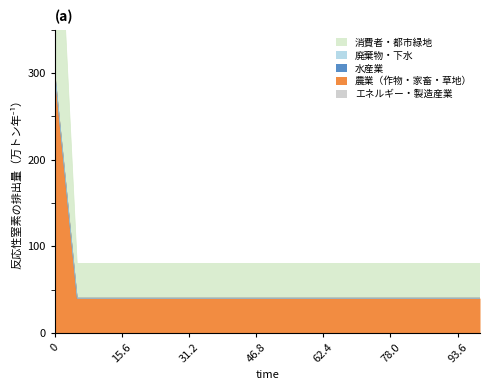

True or false: 水産業 and 消費者・都市緑地 cross at least once.

False